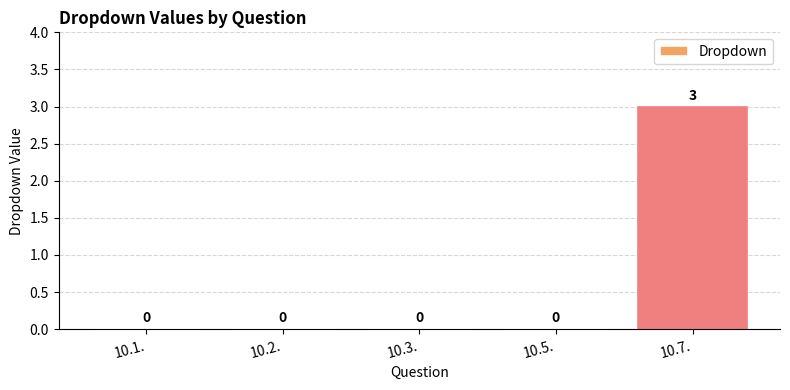

What is the change in value from 10.1. to 10.7.?

+3